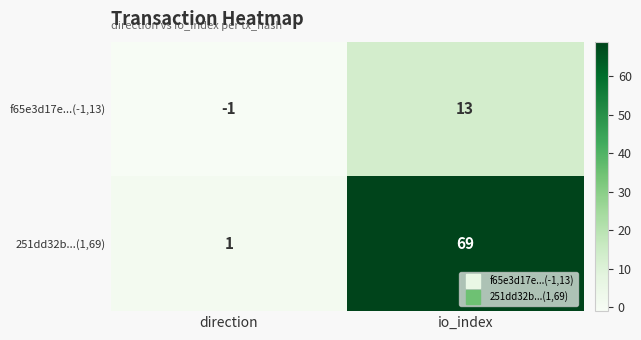

Between direction and io_index, which series saw the biggest shift?

251dd32b...(1,69)